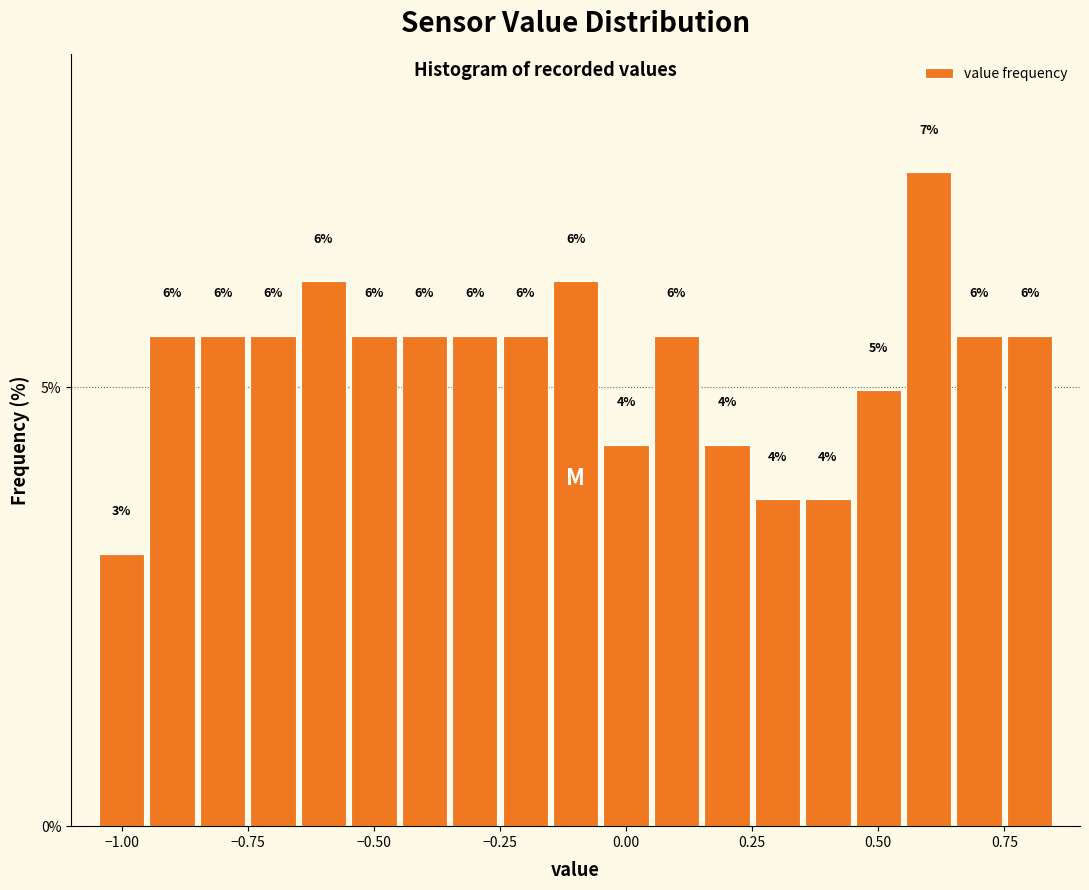

Read against the x-axis, roughly where is the centre of the tallest bar?

0.60